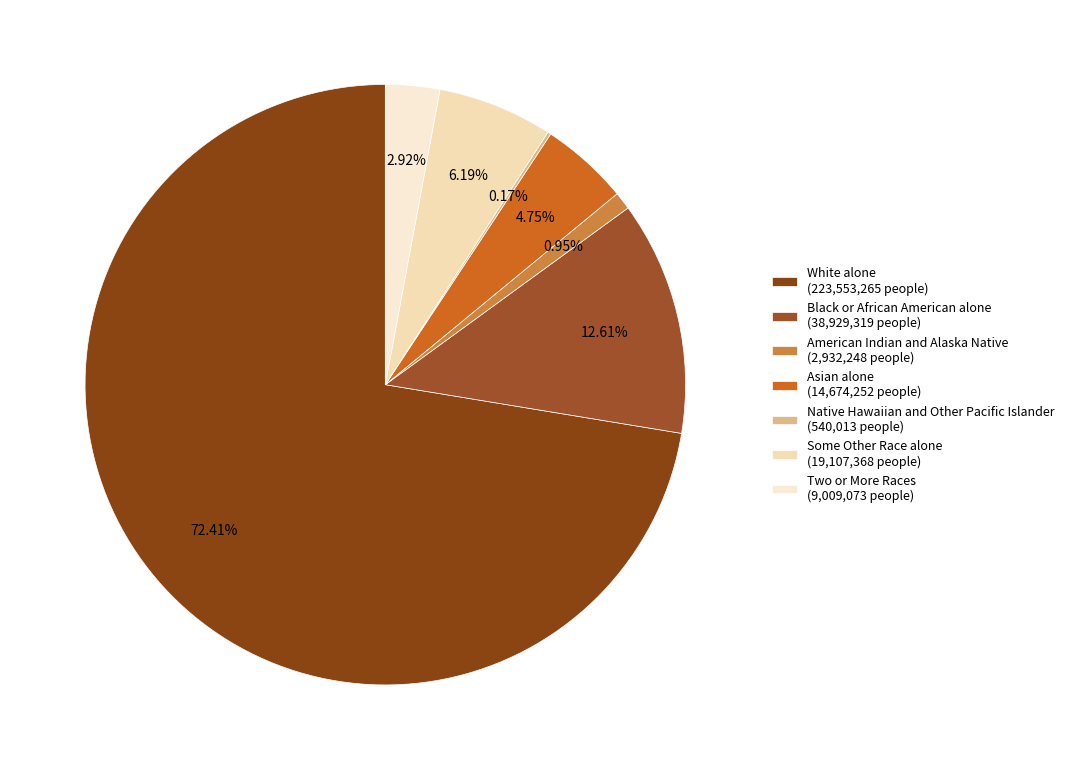

To the nearest percent, what percentage of the pie is Two or More Races?

3%